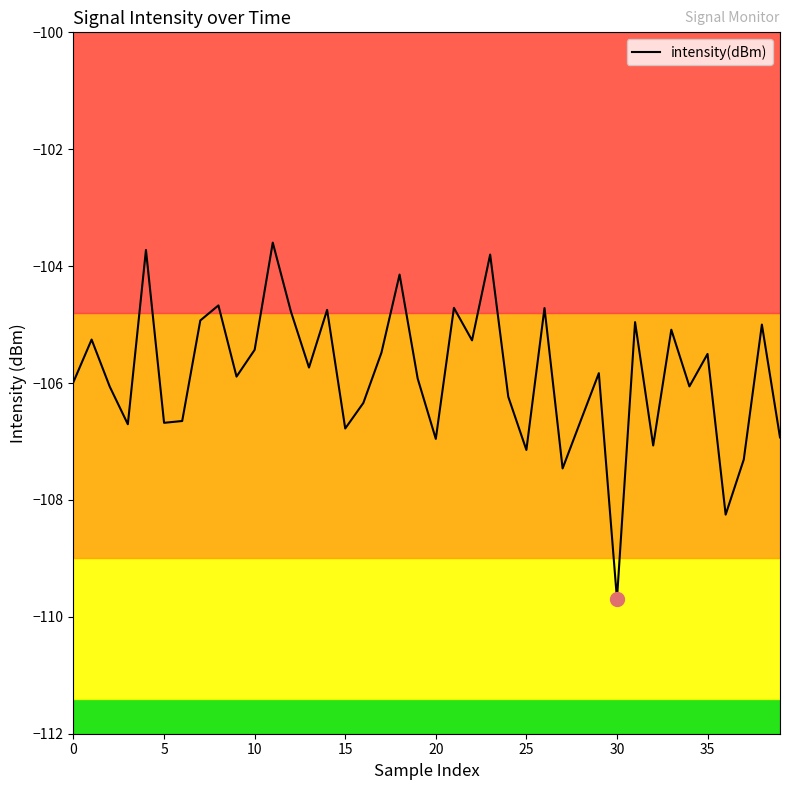

What is the smallest value displayed?

-109.7